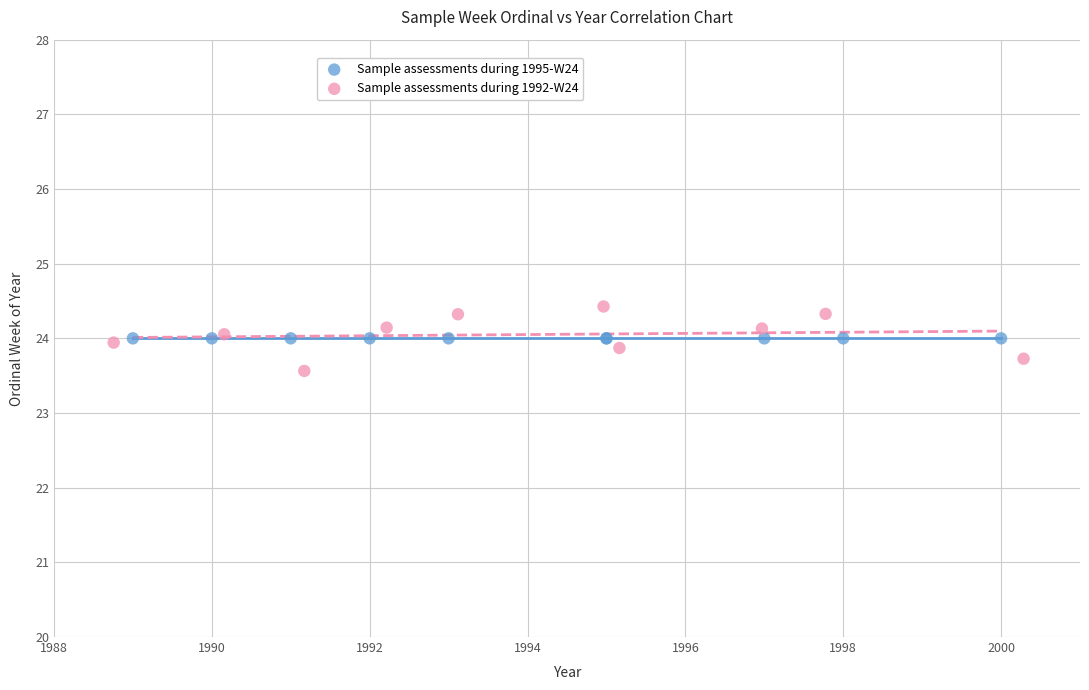

Which series reaches the minimum Y coordinate?

Sample assessments during 1992-W24